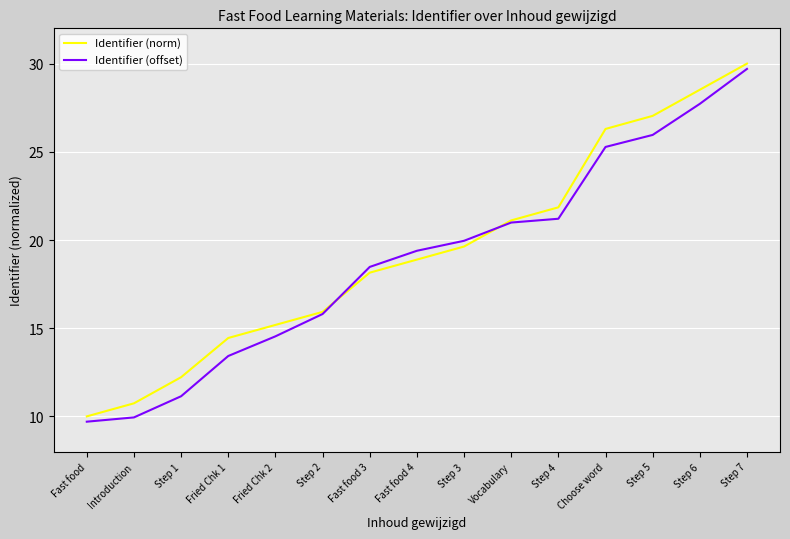

After their last crossing, which series has the higher values: Identifier (norm) or Identifier (offset)?

Identifier (norm)